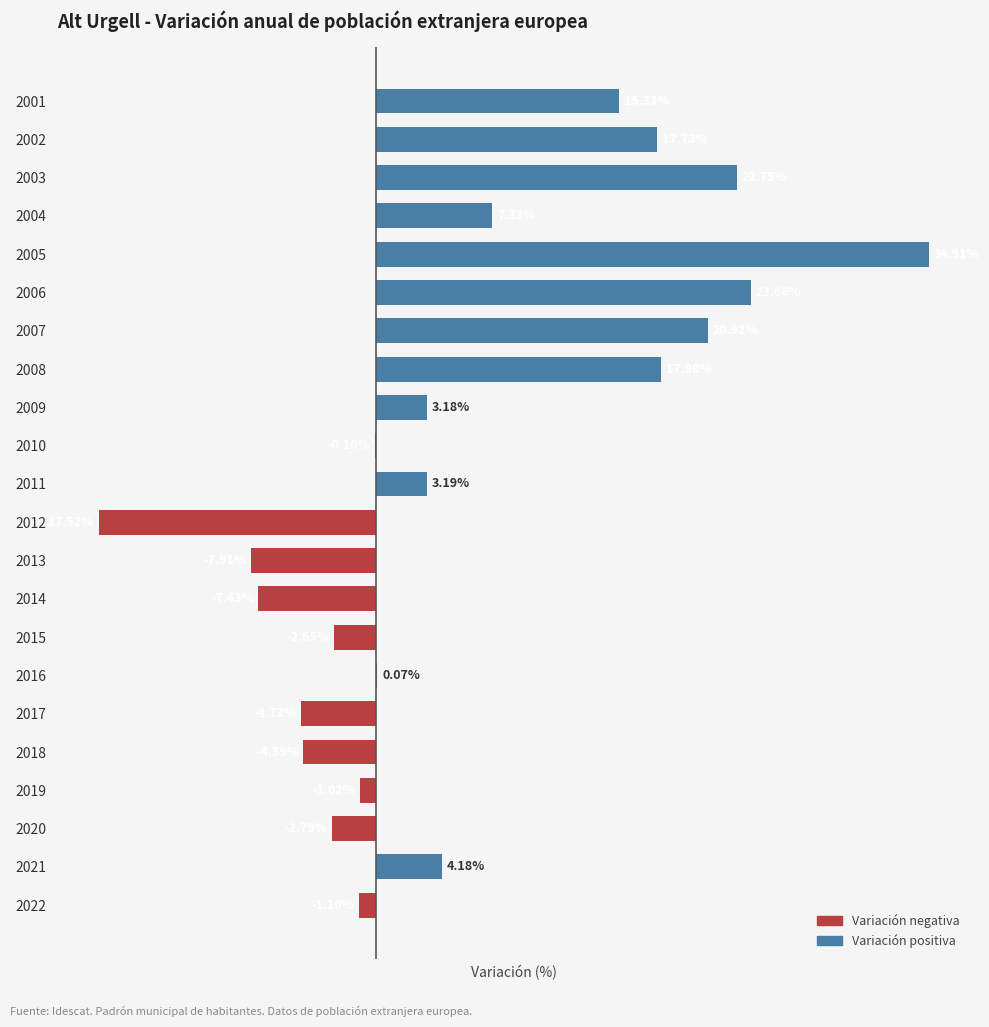

What is the greatest value displayed?

34.9